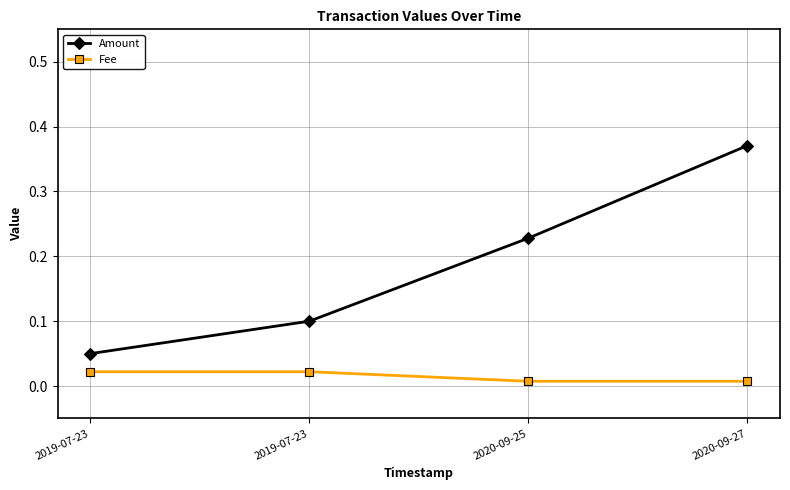

Count the number of categories in the chart.

4